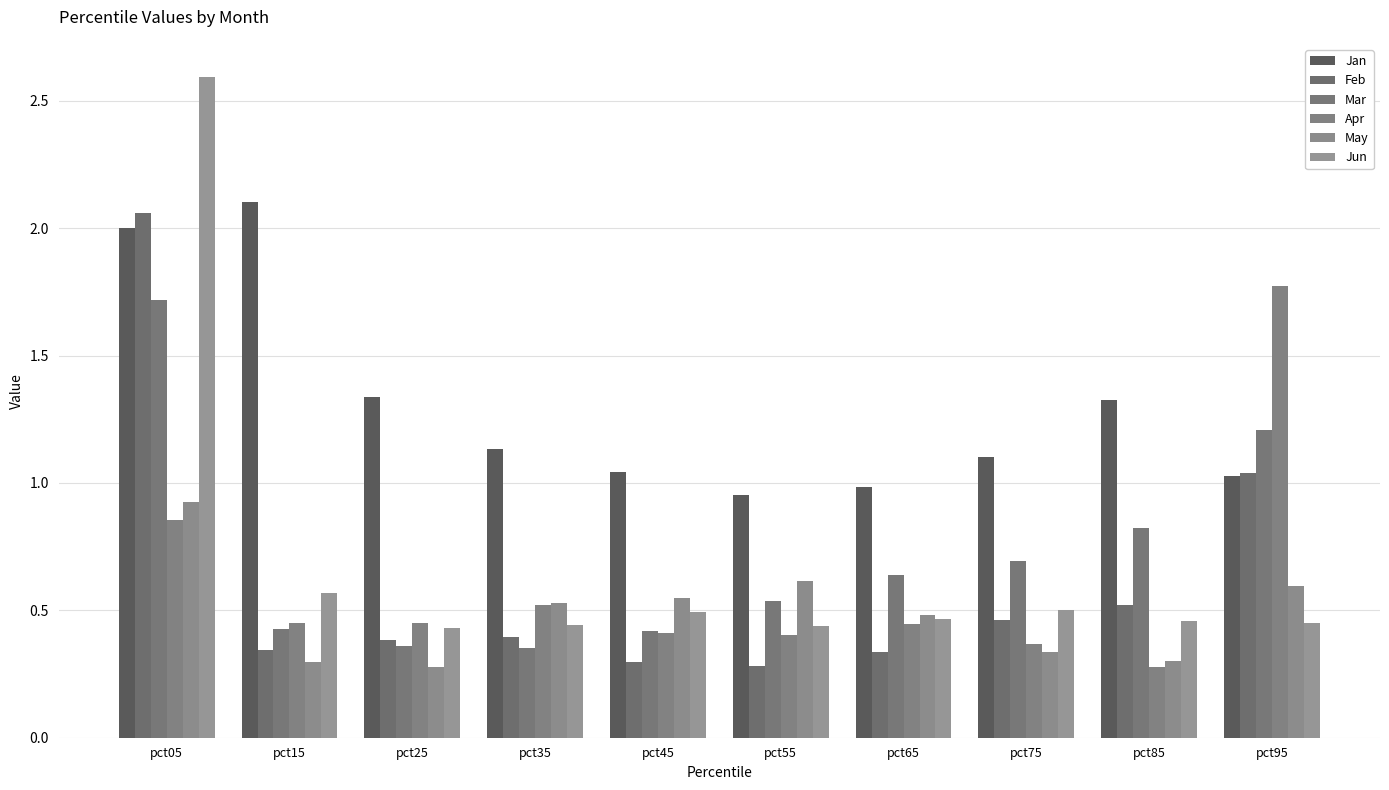

True or false: Apr has a value of 0.1 at pct85.

False